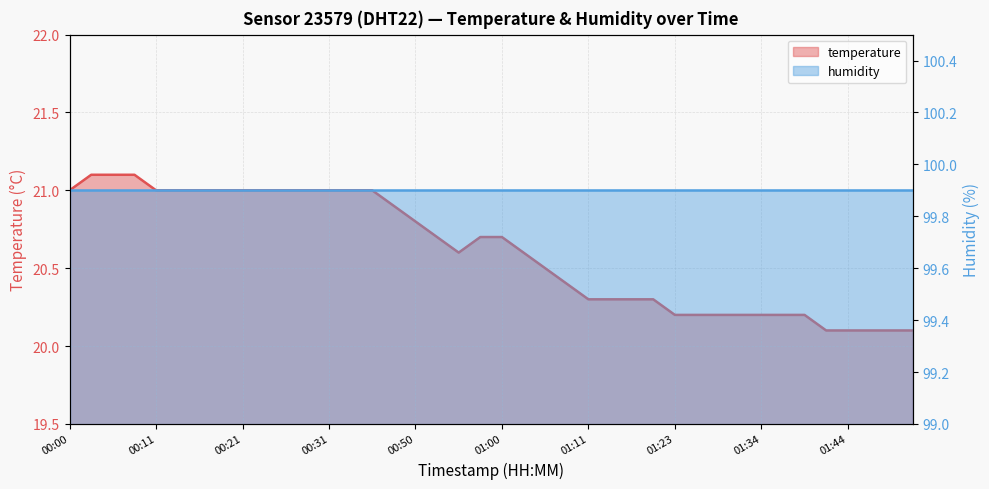

Where is the data nearest to the value 20?

01:42